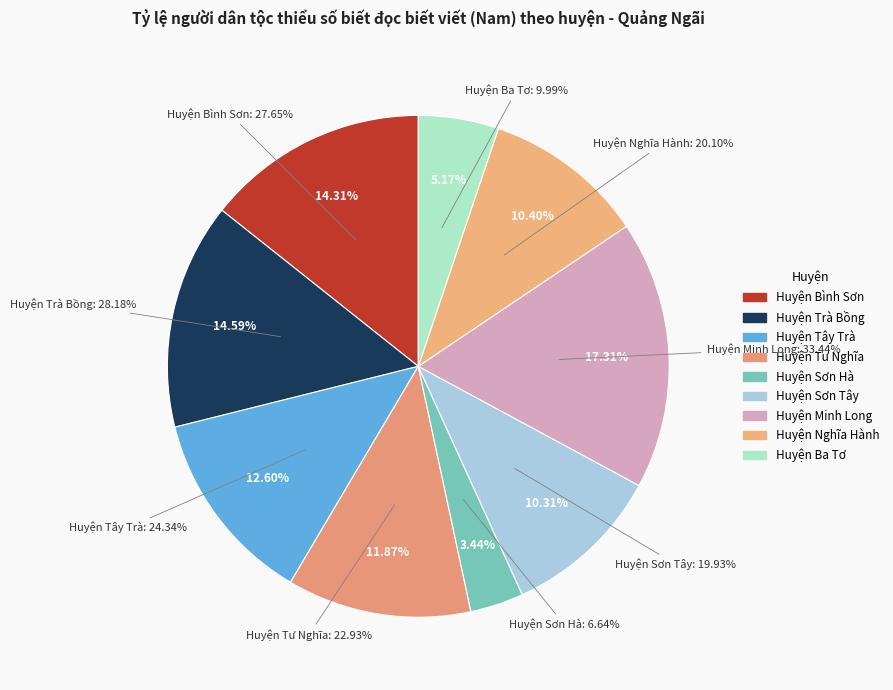

To the nearest percent, what percentage of the pie is Huyện Sơn Hà?

3%